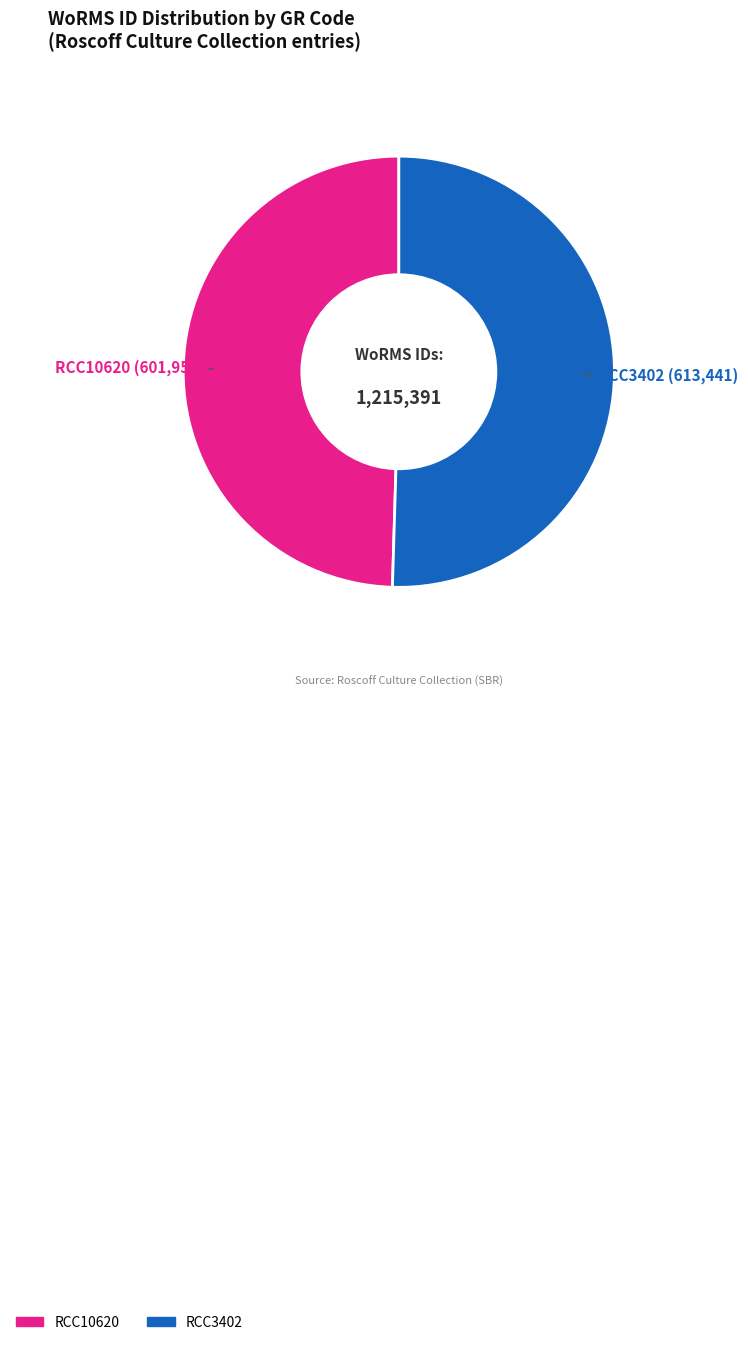

Rank the categories by value from highest to lowest.

RCC3402, RCC10620